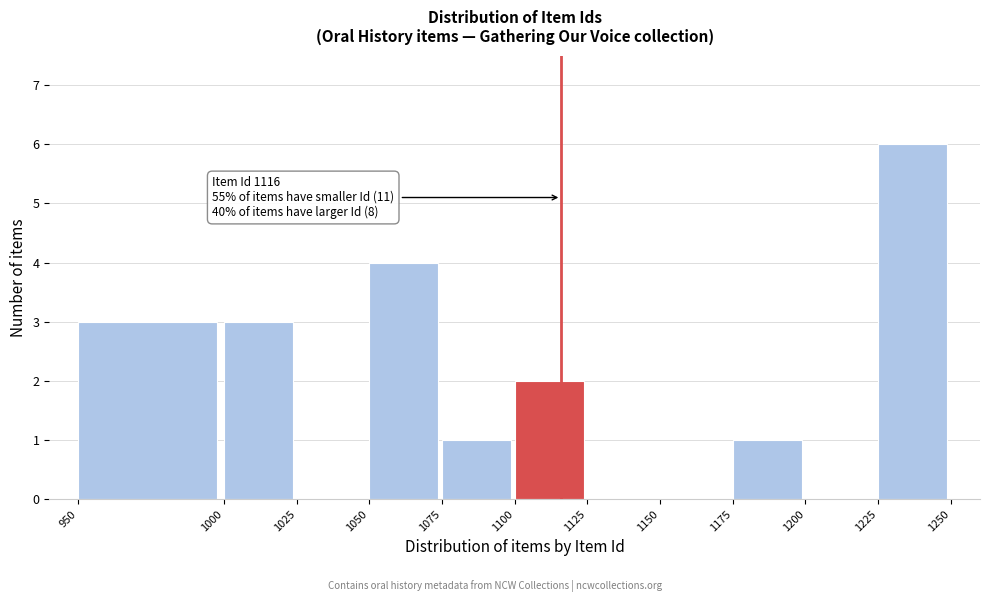

Over which range of the x-axis is the bar tallest?

1225 to 1250